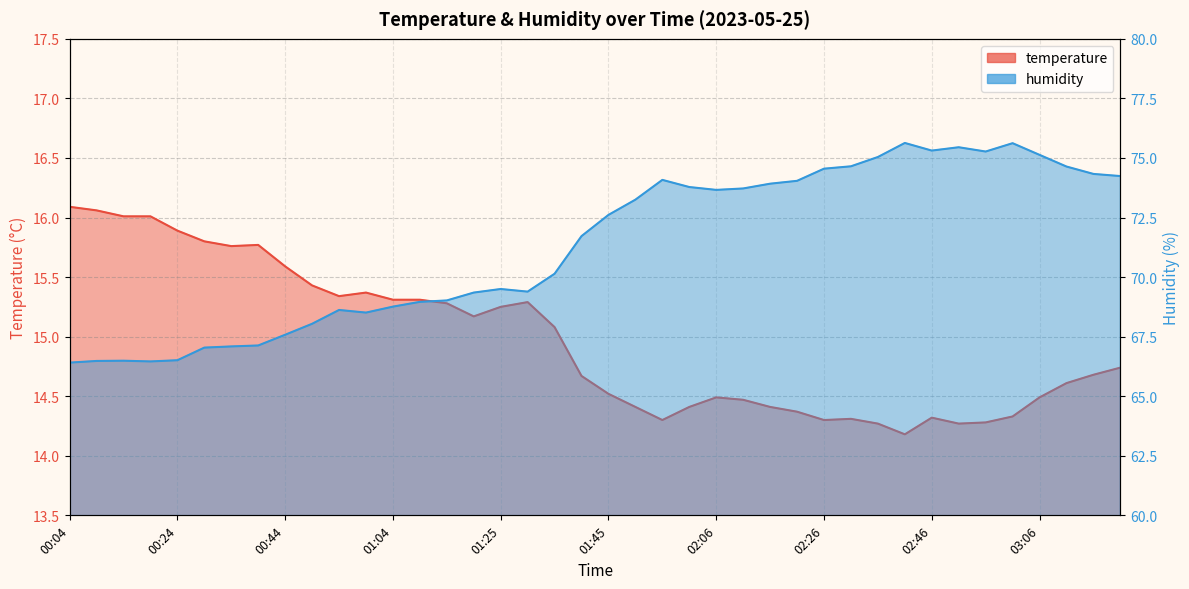

What is the smallest value displayed?

14.2